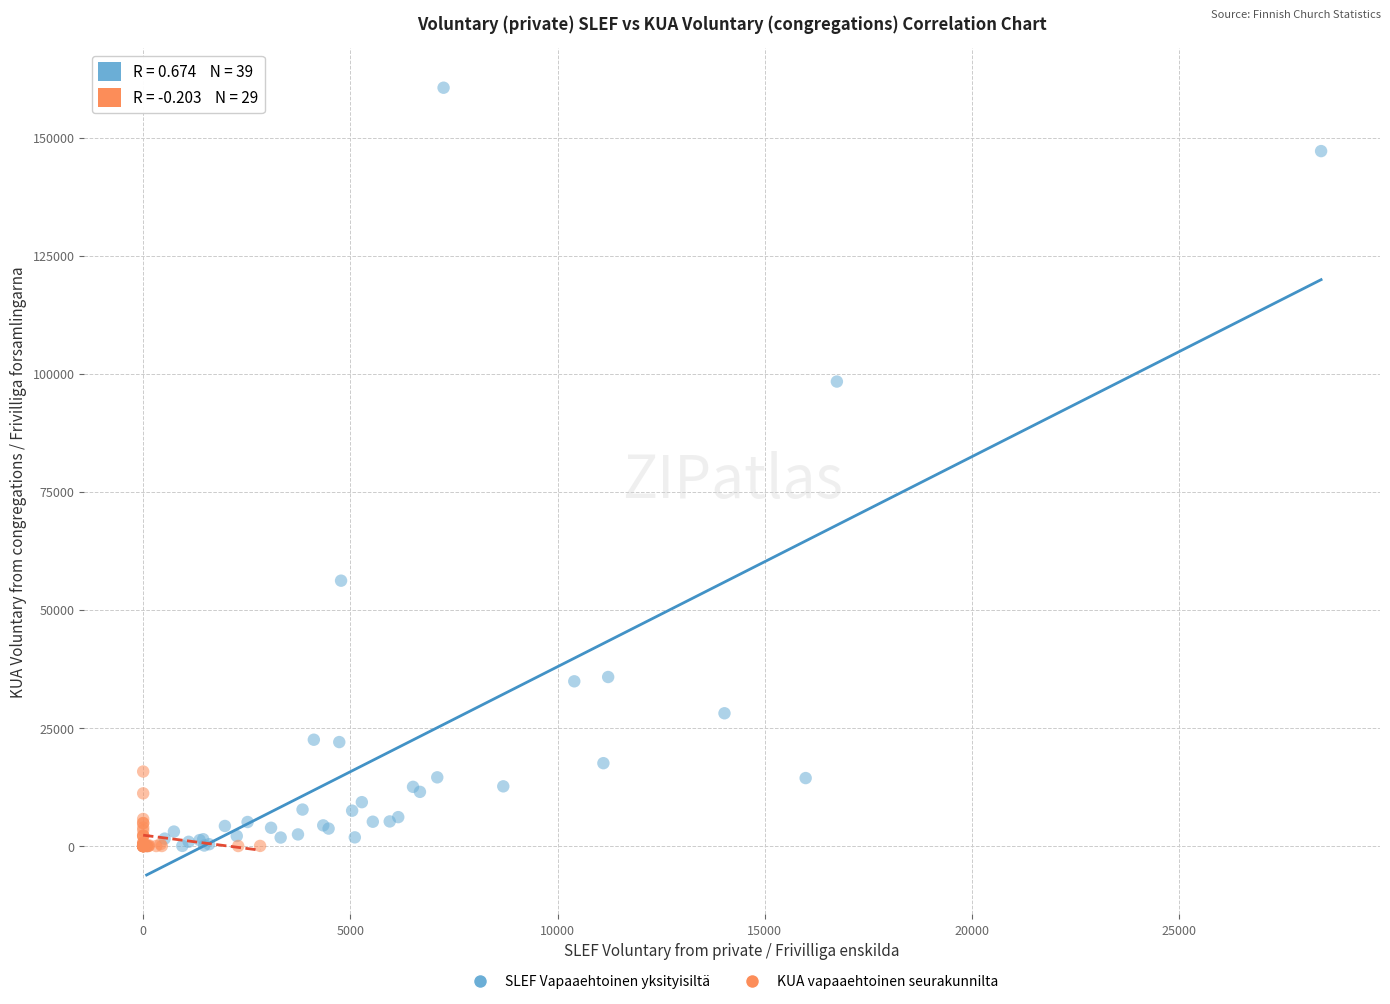

Which series has the widest spread of Y values?

SLEF Vapaaehtoinen yksityisiltä